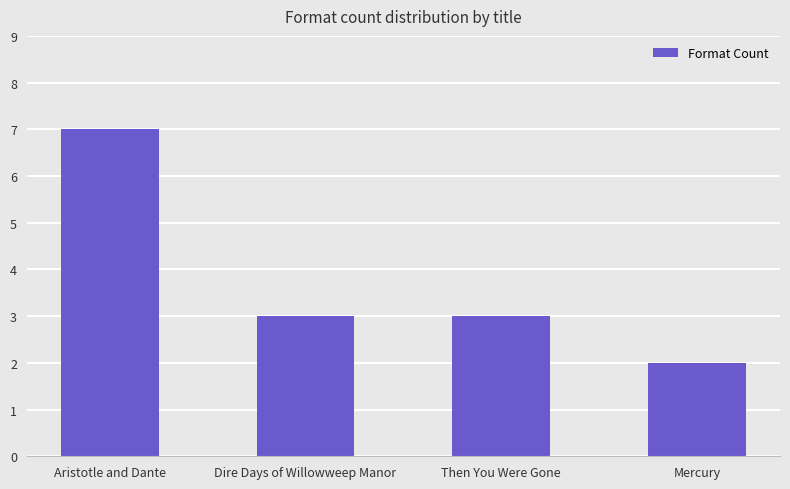

How many bars are there in total?

4